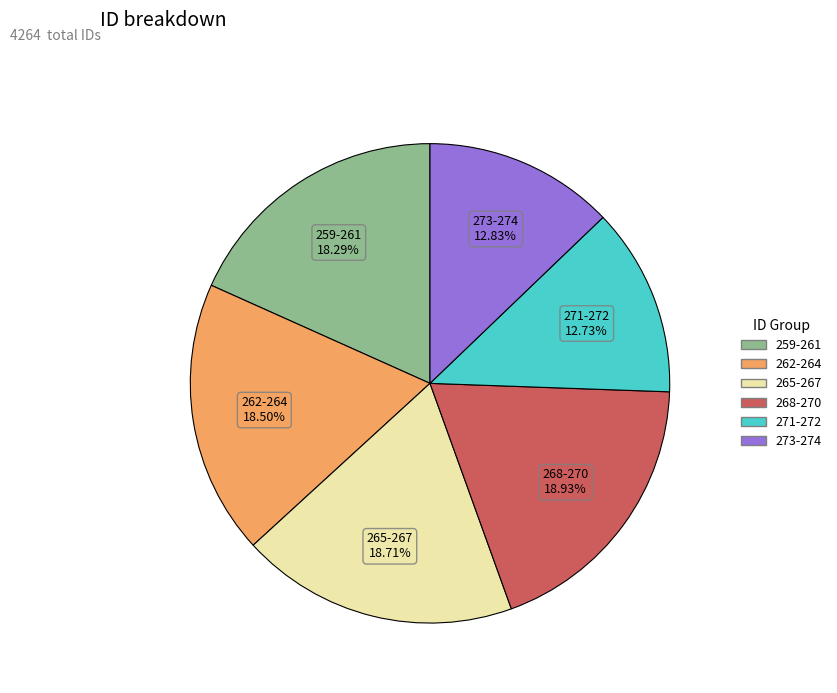

Does any single category account for the majority?

No